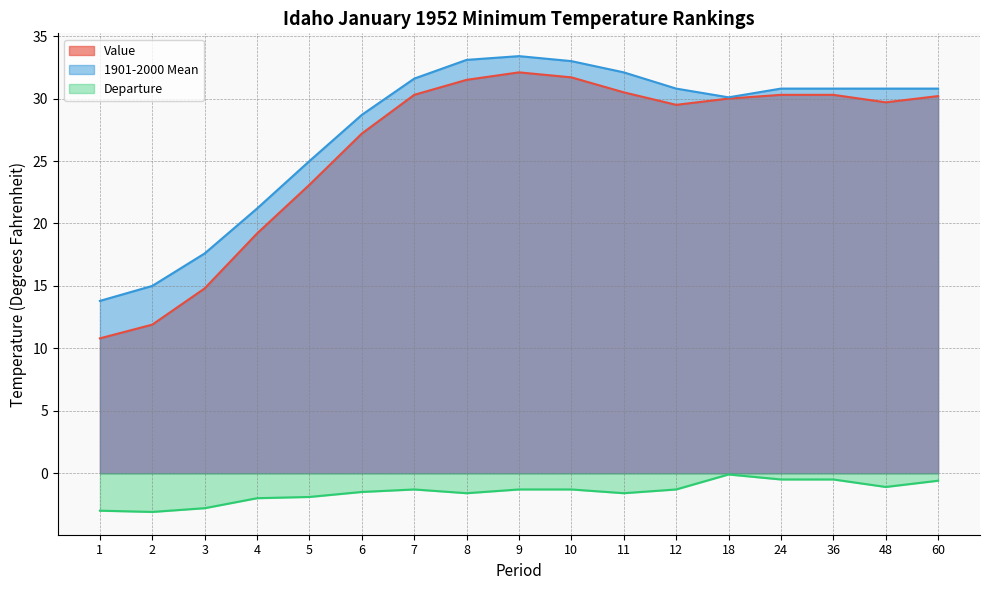

Rank the categories by 1901-2000 Mean value from lowest to highest.

1, 2, 3, 4, 5, 6, 18, 12, 24, 36, 48, 60, 7, 11, 10, 8, 9